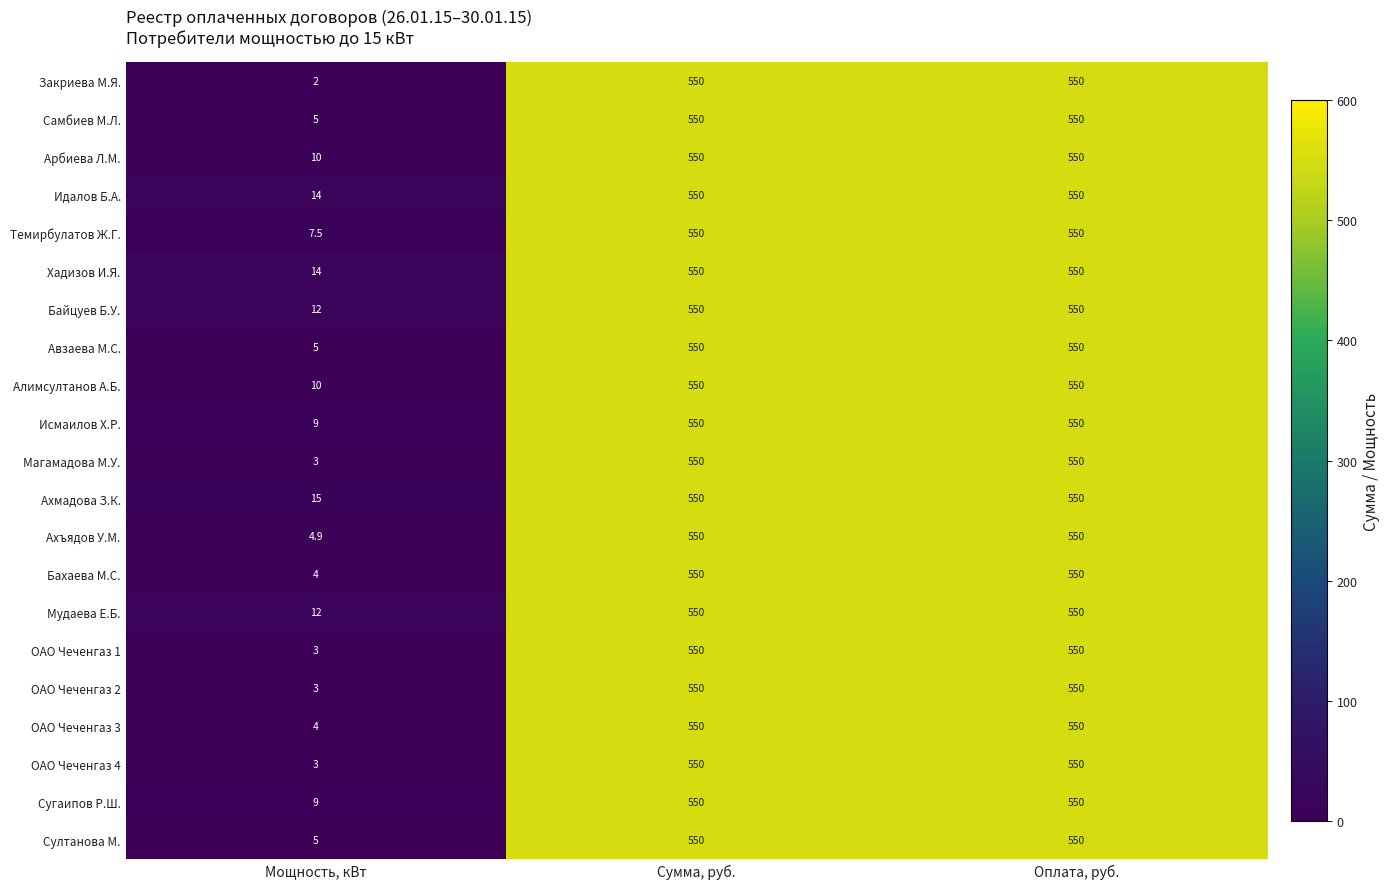

What is the total value across all series at Оплата, руб.?

11550.0